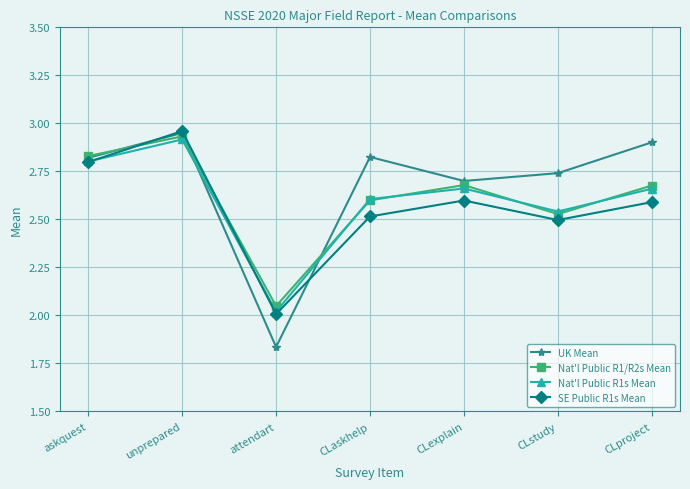

What is the total value across all series at CLaskhelp?

10.5